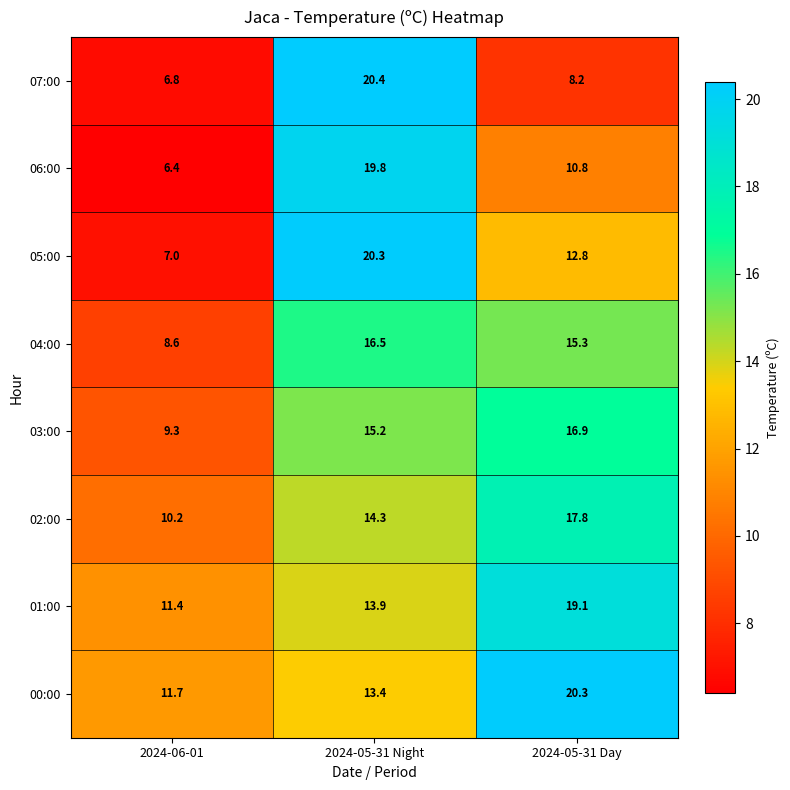

Reading left to right, list all the values displayed in this chart.

07:00: 6.8	20.4	8.2
06:00: 6.4	19.8	10.8
05:00: 7.0	20.3	12.8
04:00: 8.6	16.5	15.3
03:00: 9.3	15.2	16.9
02:00: 10.2	14.3	17.8
01:00: 11.4	13.9	19.1
00:00: 11.7	13.4	20.3